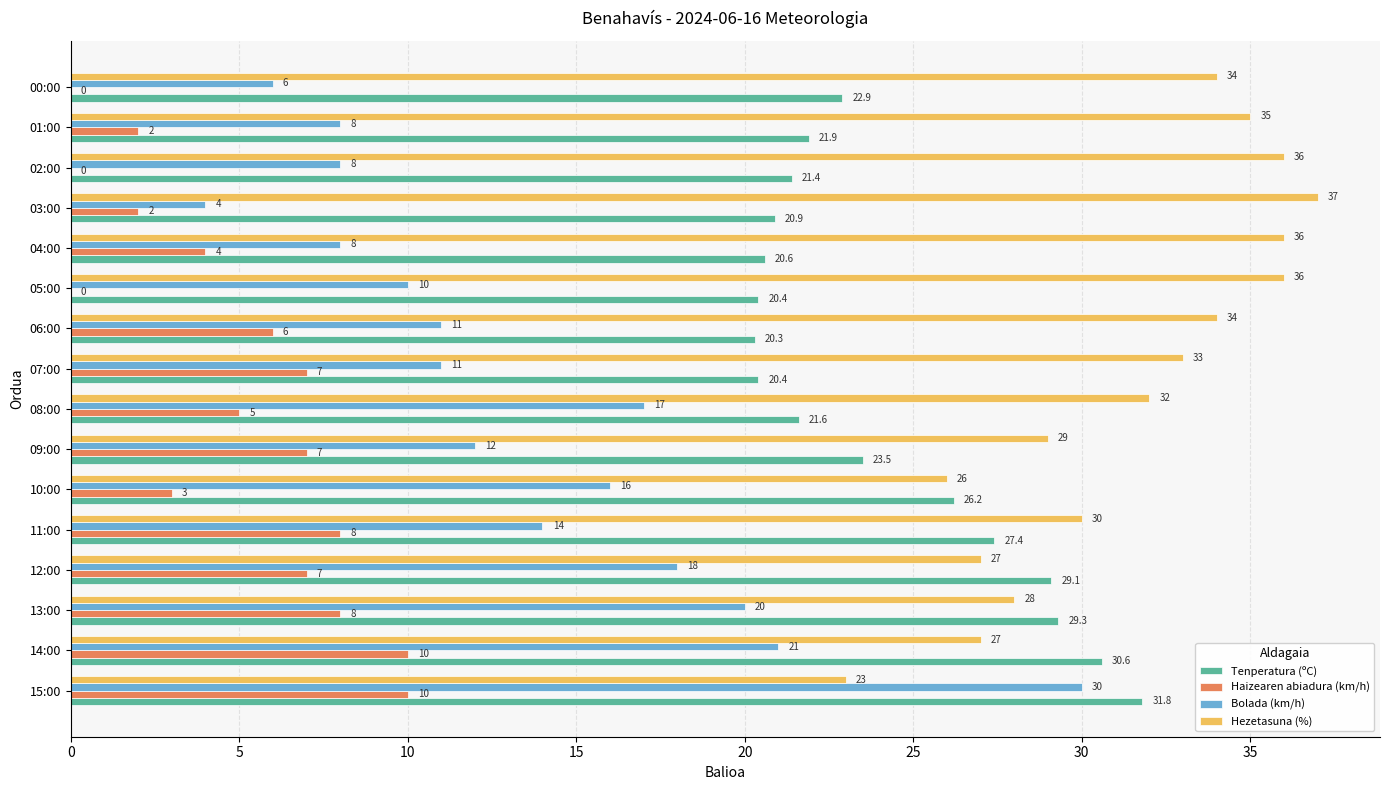

What is the sum of the Haizearen abiadura (km/h) values at 03:00 and 15:00?

12.0